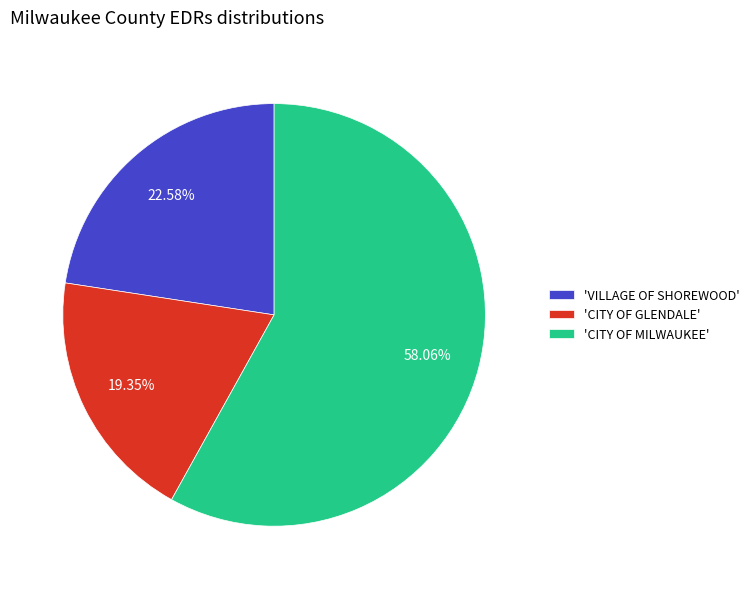

Is the sum of 'CITY OF MILWAUKEE' and 'VILLAGE OF SHOREWOOD' greater than half?

Yes